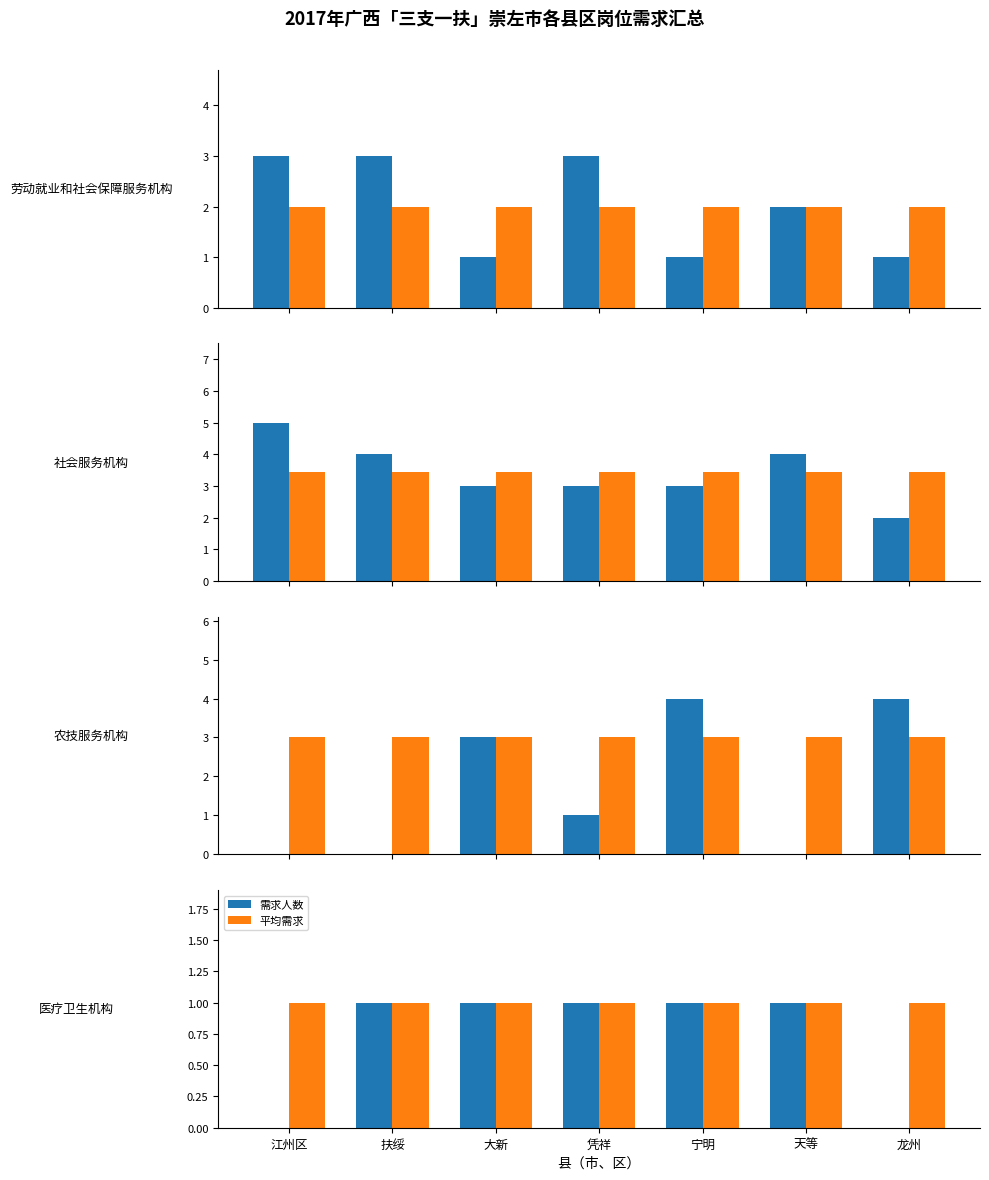

What is the value of the 需求人数 bar at the 2nd from the left?

1